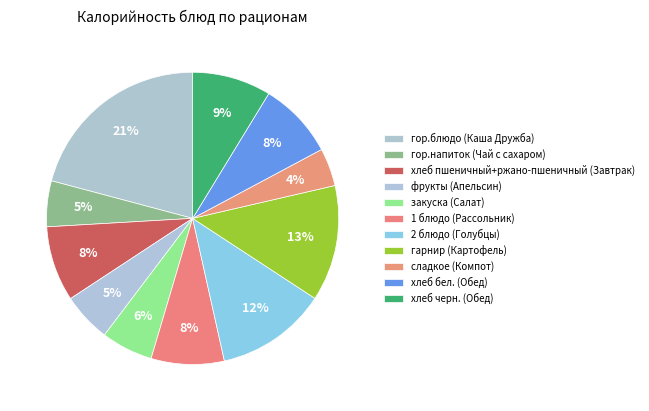

How many segments does this pie chart have?

11